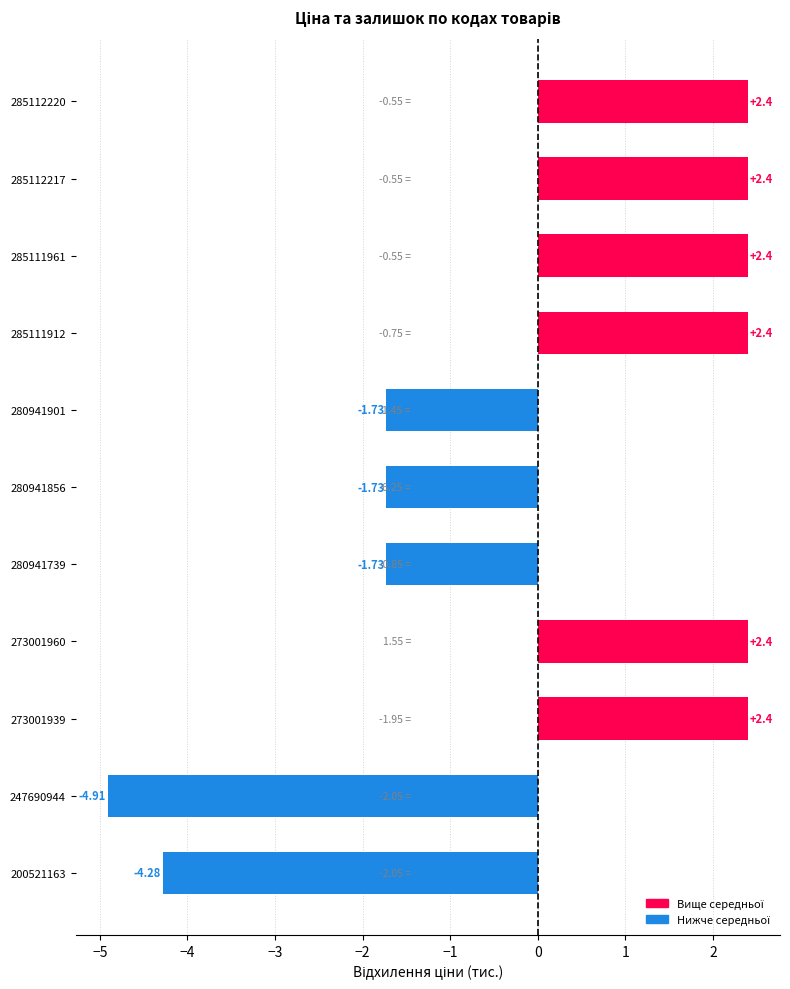

What is the change in value from 280941856 to 273001960?

+4.1